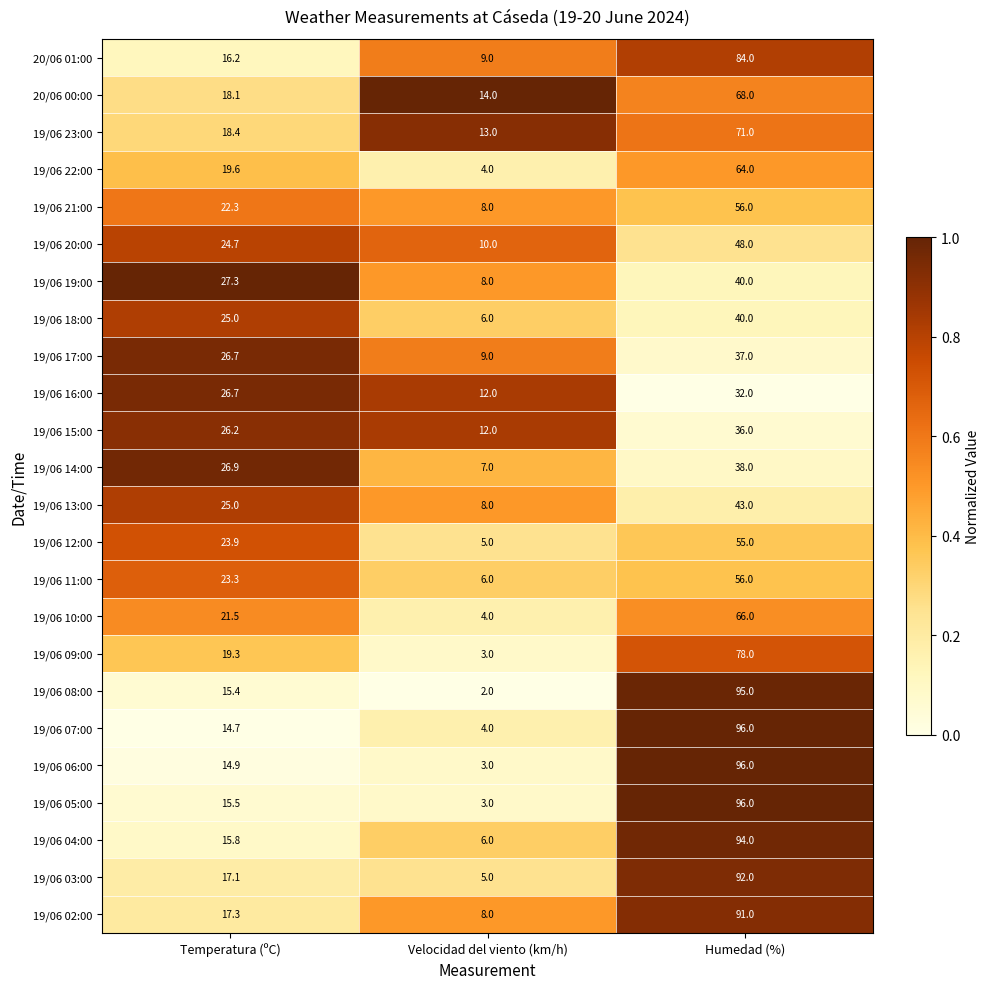

What is the total value across all series at Humedad (%)?

1572.0